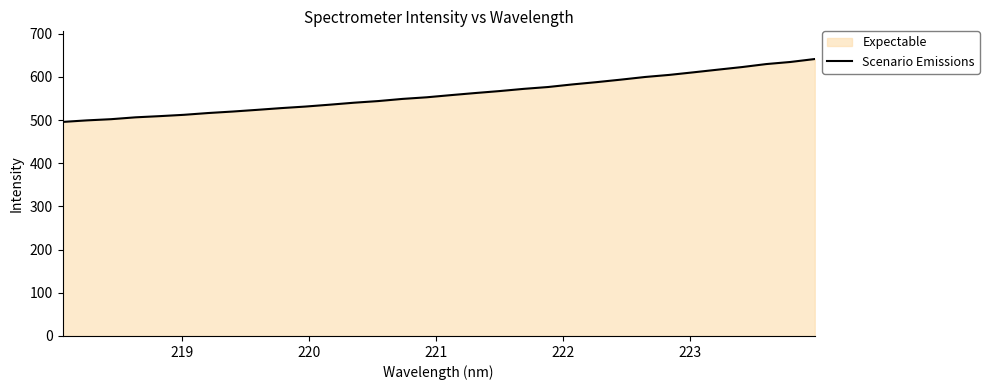

What is the smallest value displayed?

495.6